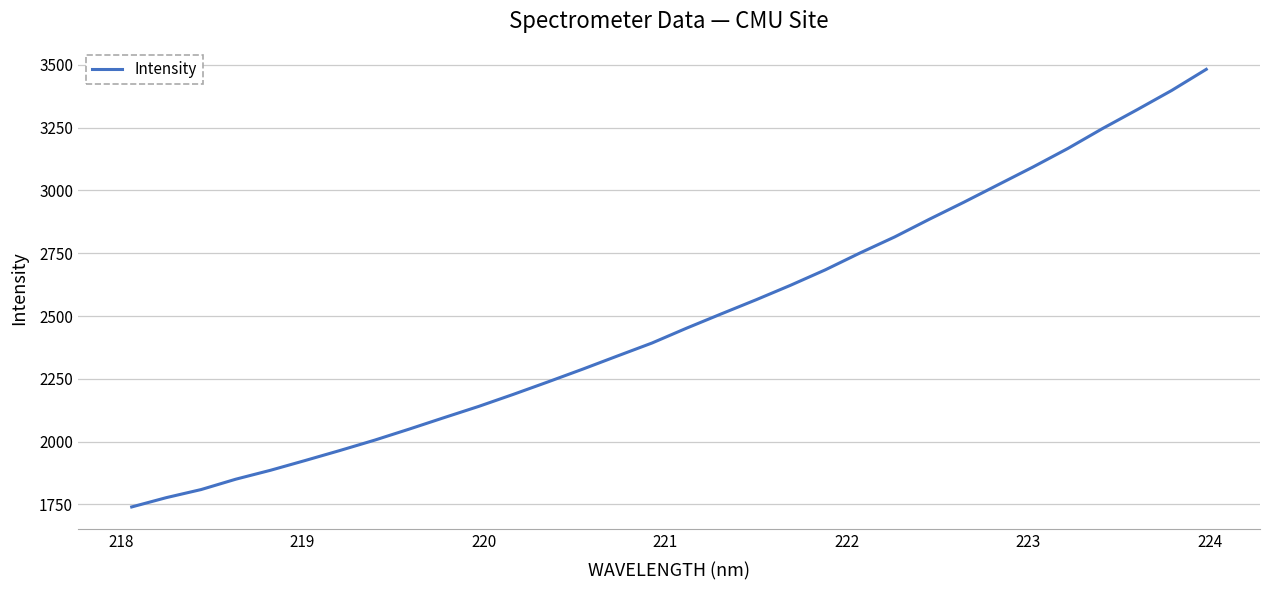

What is the average value?

2489.3